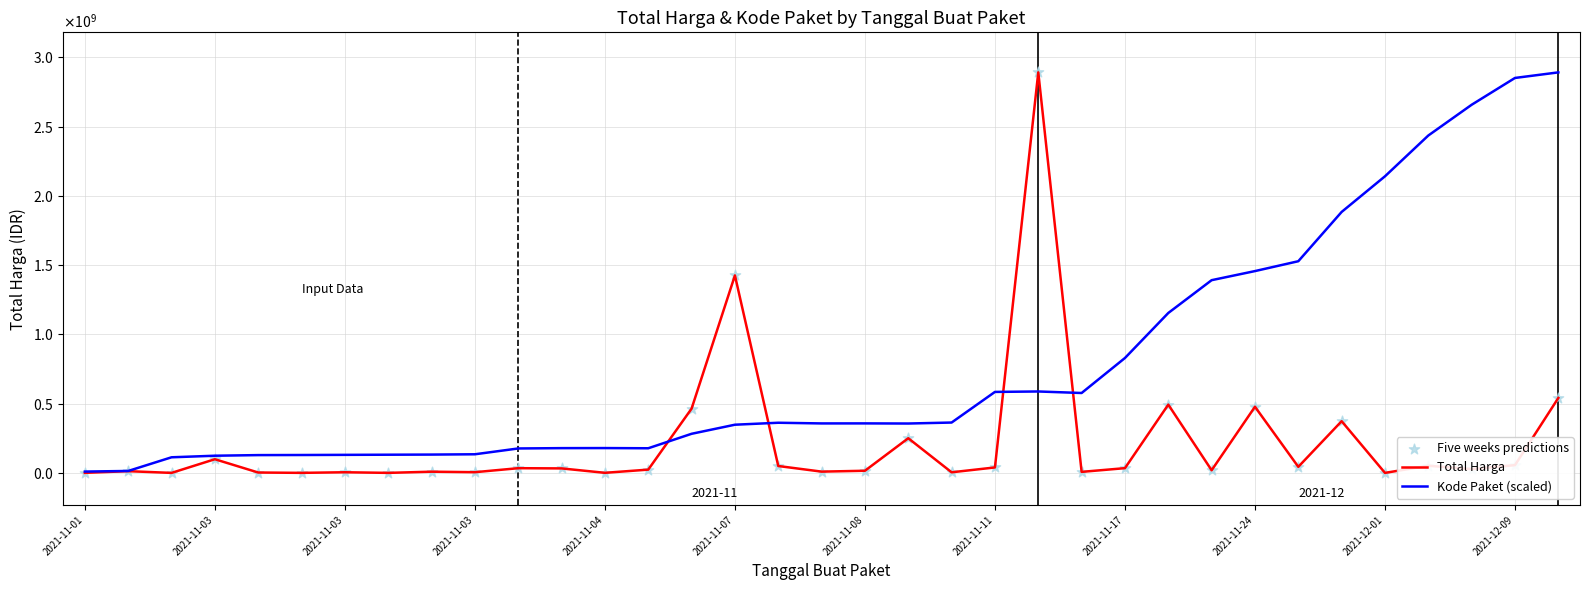

Does the chart have visible grid lines?

Yes